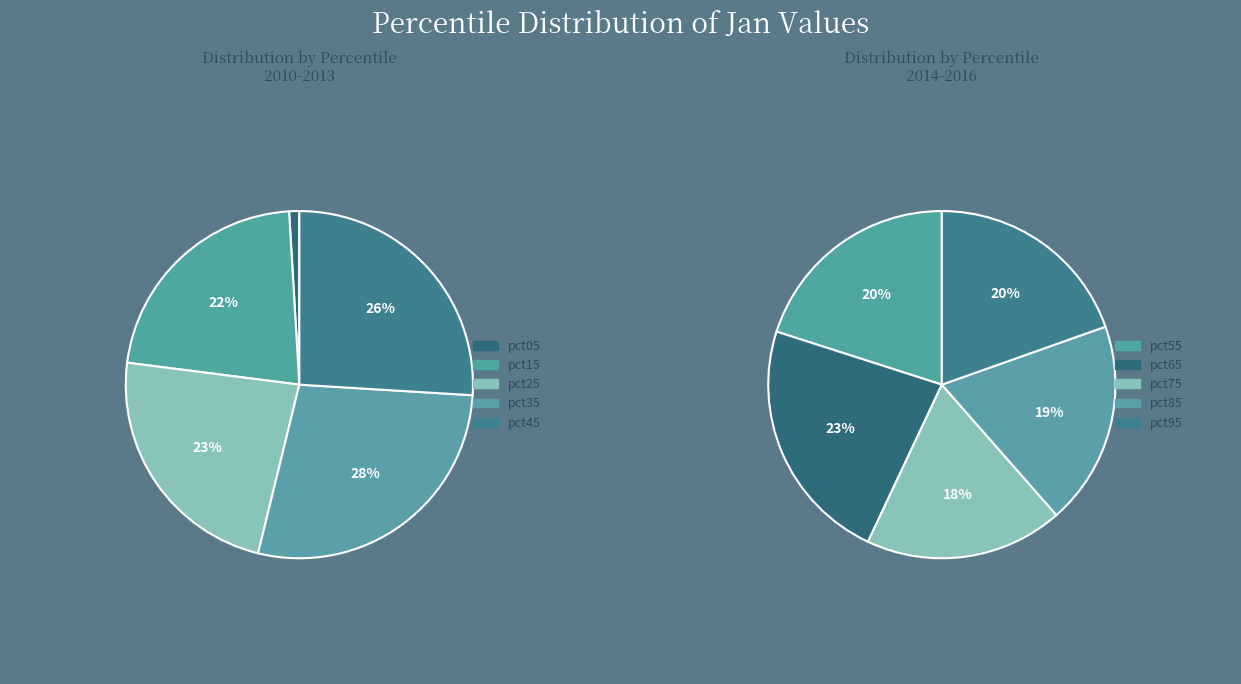

Count the number of slices in the pie.

10